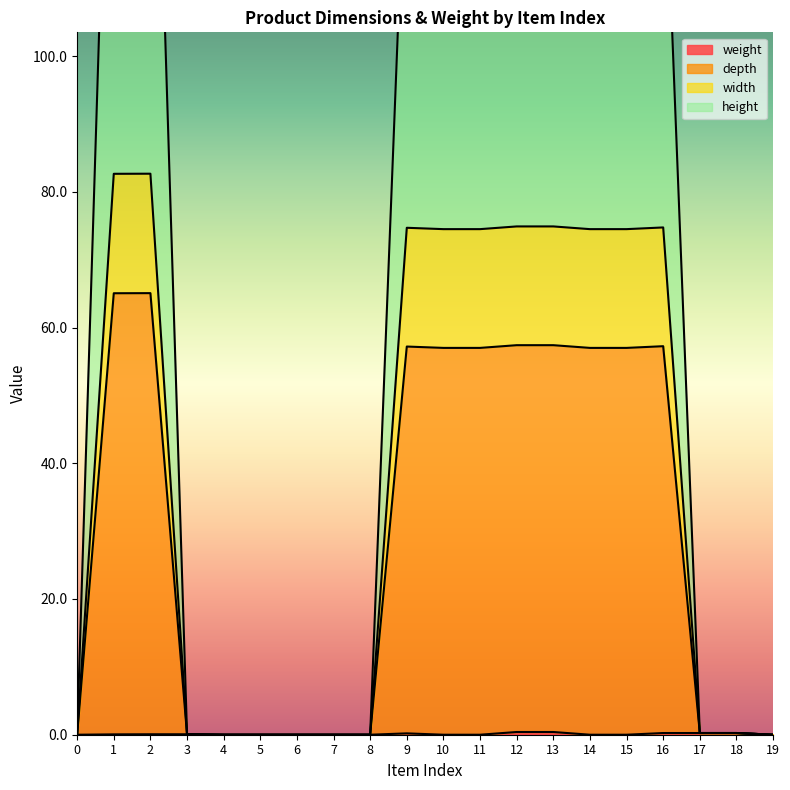

True or false: width and depth intersect in this chart.

False